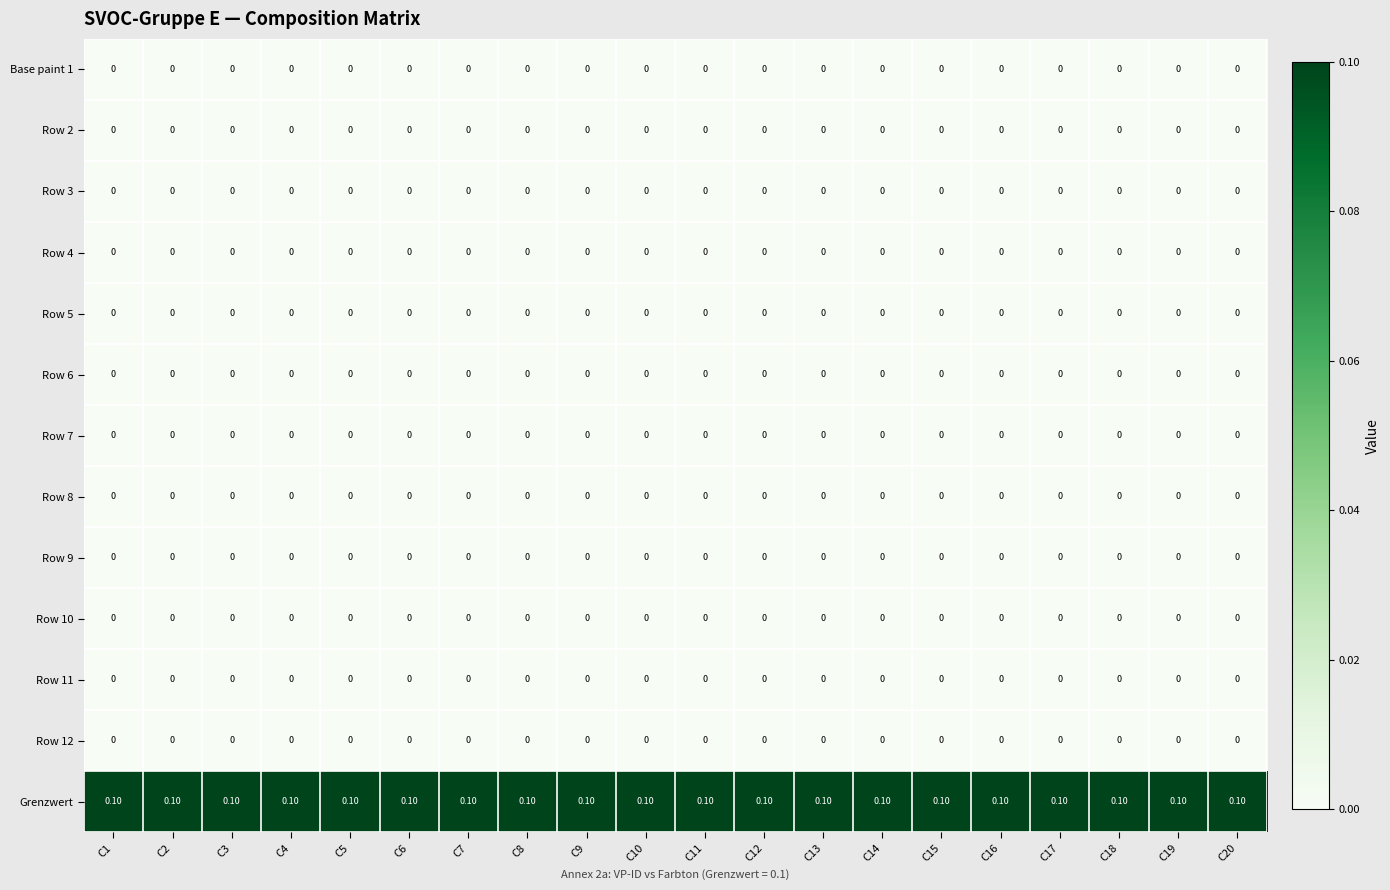

Which series has the largest total across all categories?

Grenzwert